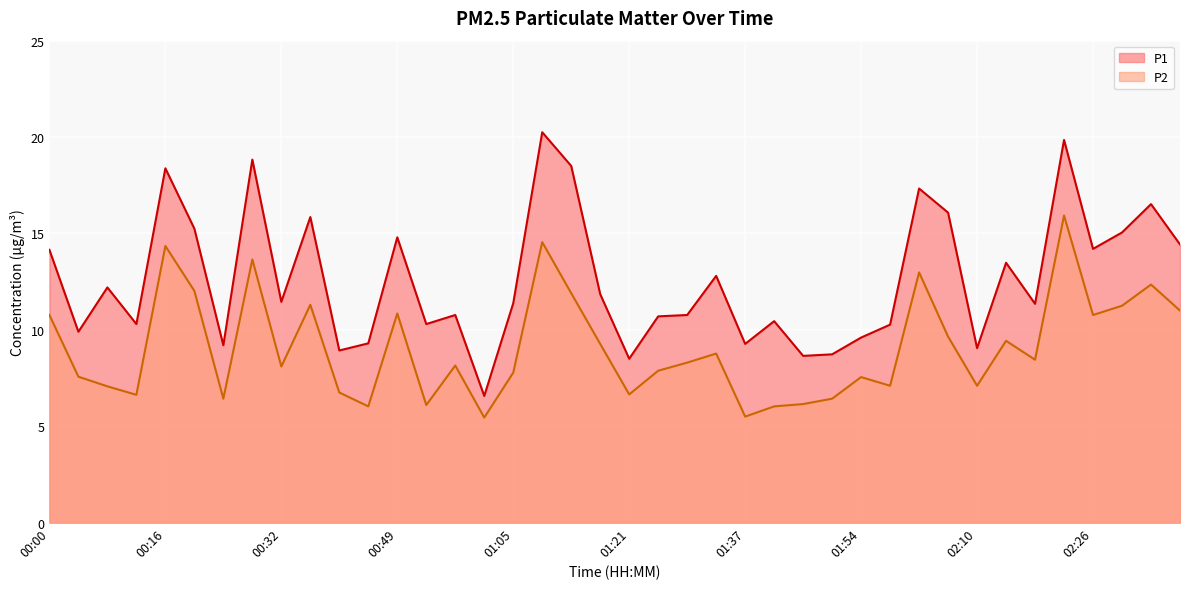

What is the label of the 14th point from the left?

00:53